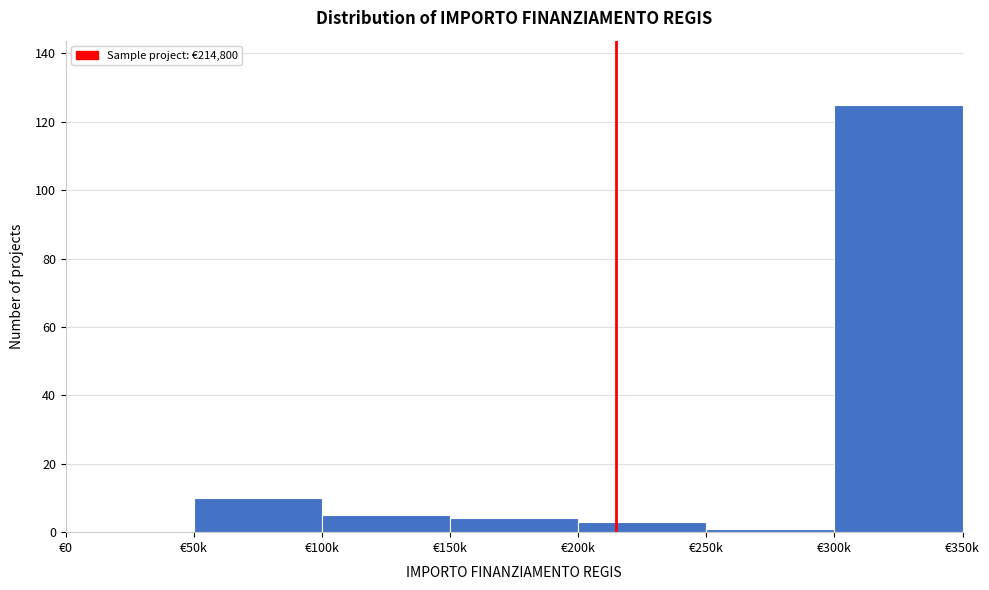

Reading left to right, extract all data points from this chart.

€0=0	€50k=10	€100k=5	€150k=4	€200k=3	€250k=1	€300k=125